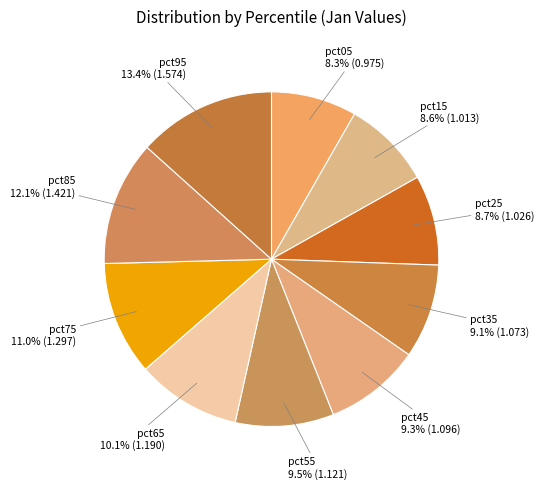

To the nearest percent, what is the average slice percentage?

10%